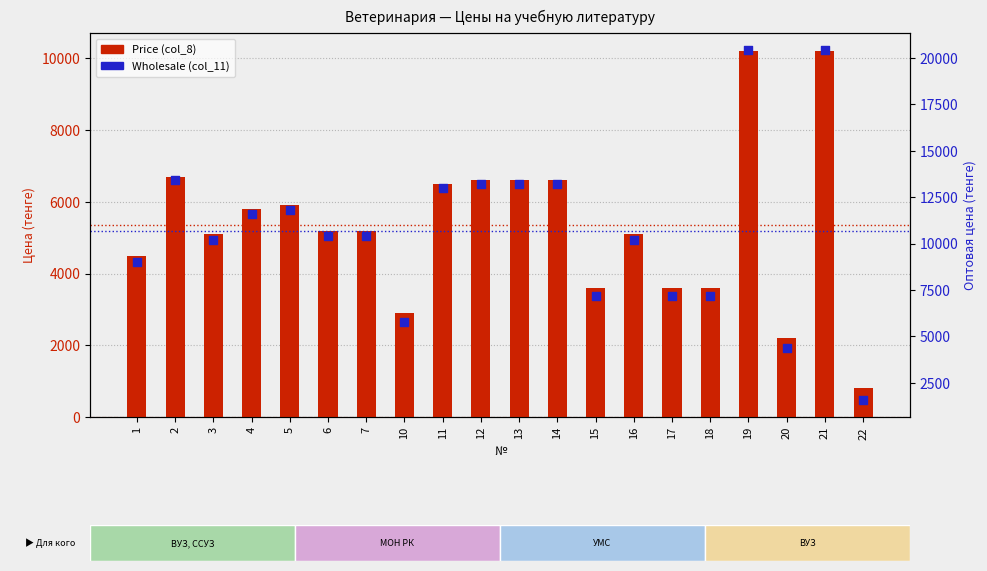

Which series reaches the maximum Y coordinate?

Wholesale (col_11)